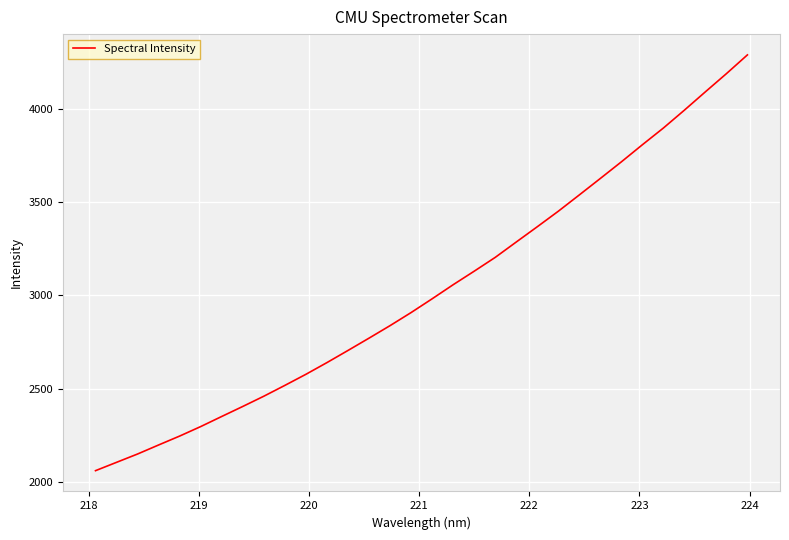

What is the difference between the maximum and minimum values?

2227.0